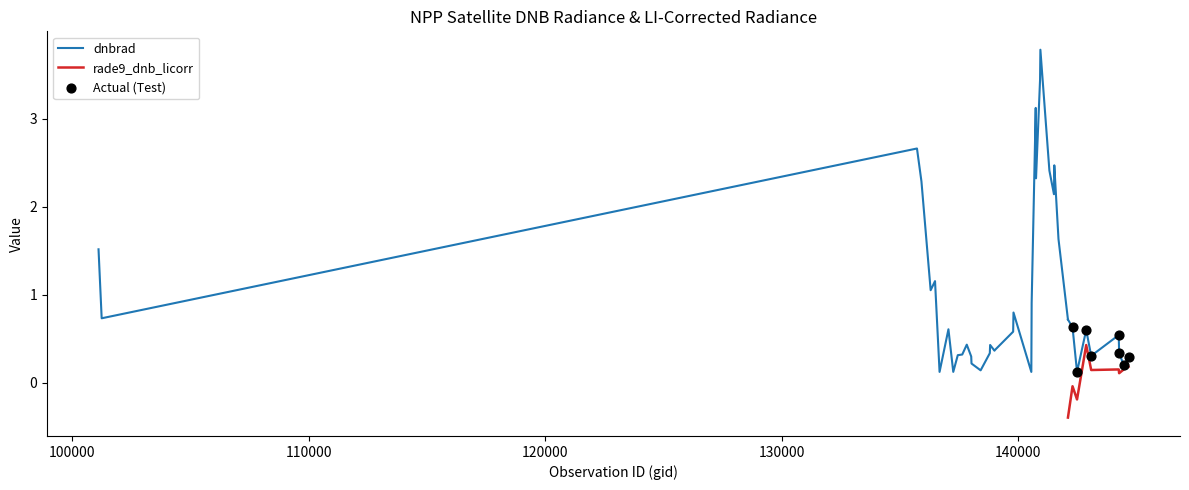

At how many categories does at least one series exceed 3?

3